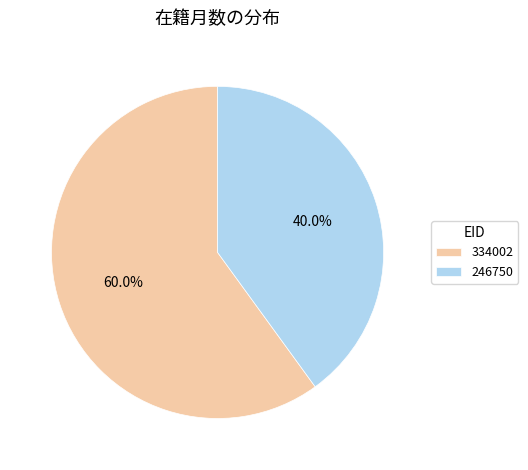

Combined, what portion of the pie is 246750 and 334002?

100.0%